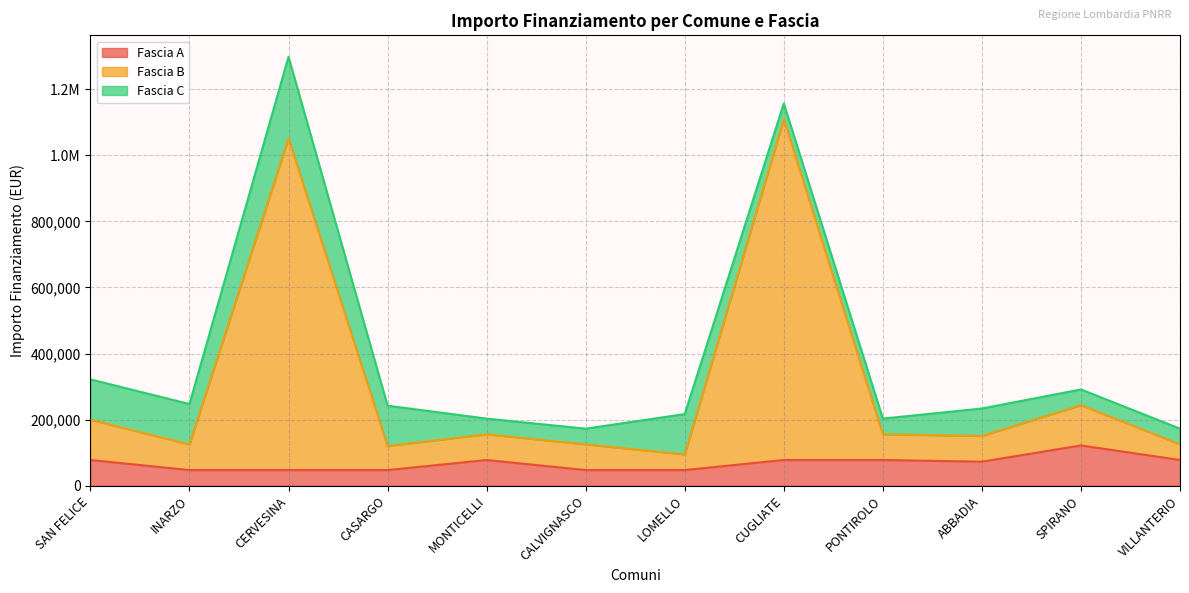

What is the label of the 6th point from the right?

LOMELLO